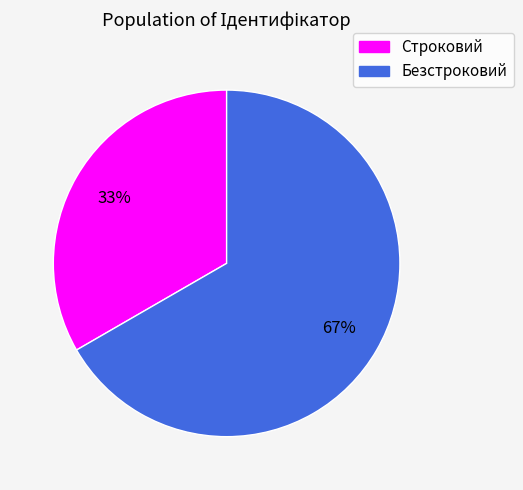

Is there any slice that represents more than half of the pie?

Yes